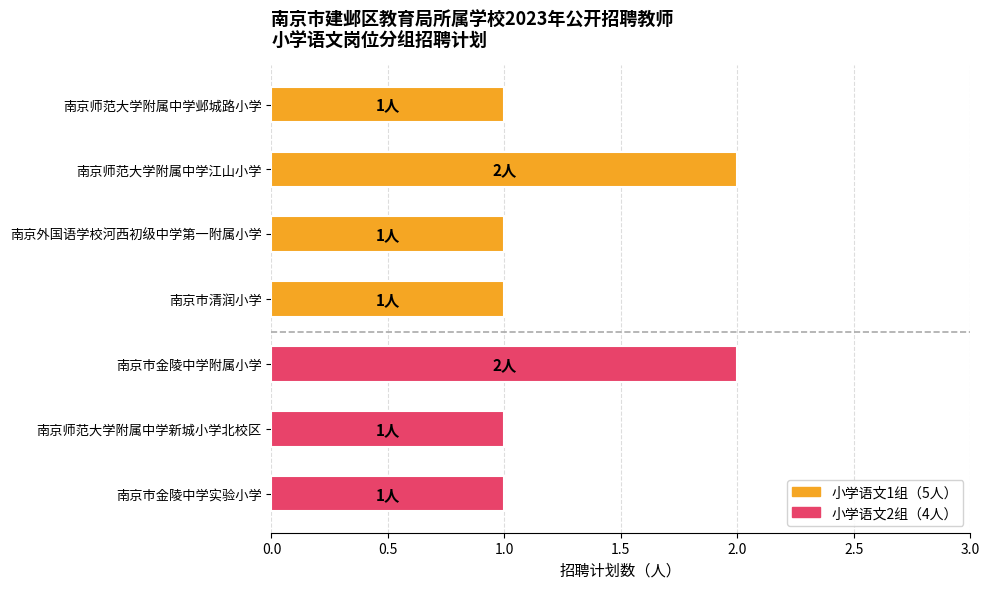

What is the smallest value displayed?

1